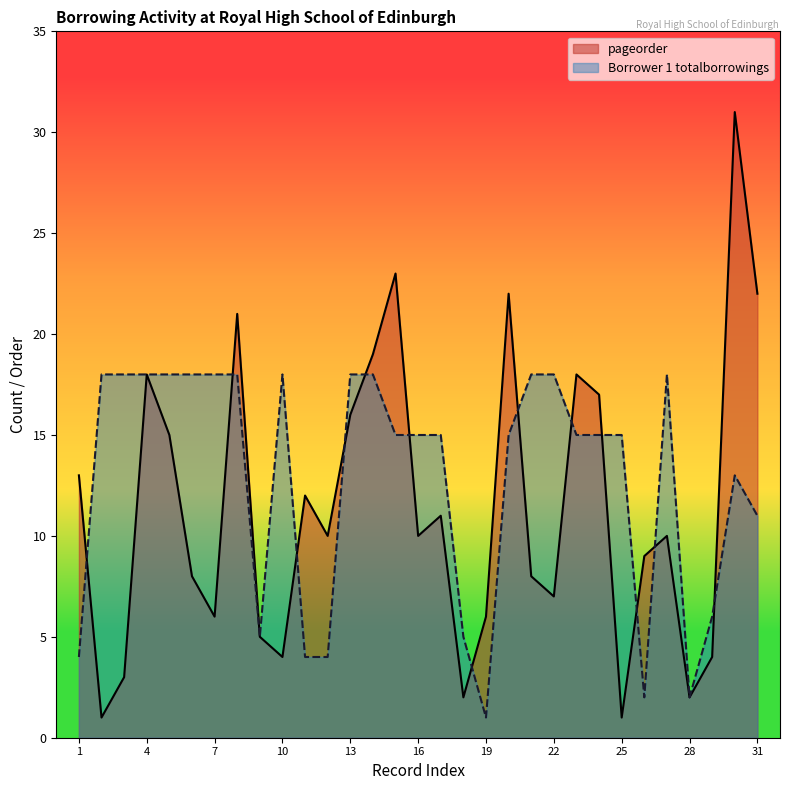

What is the average value of the Borrower 1 totalborrowings series?

13